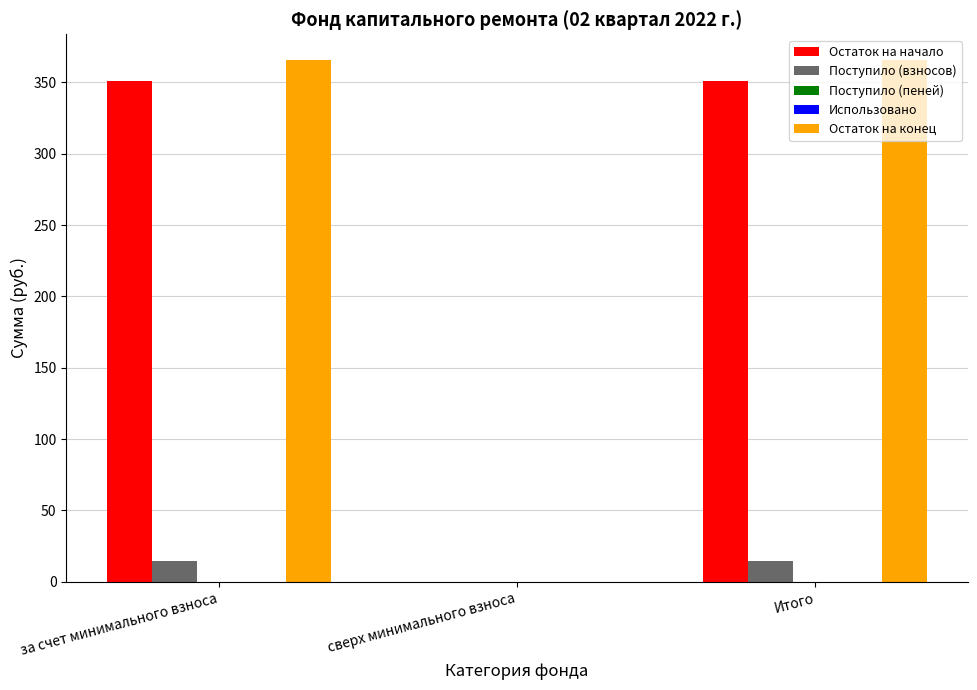

The value of Остаток на конец at за счет минимального взноса is 541.5. True or false?

False